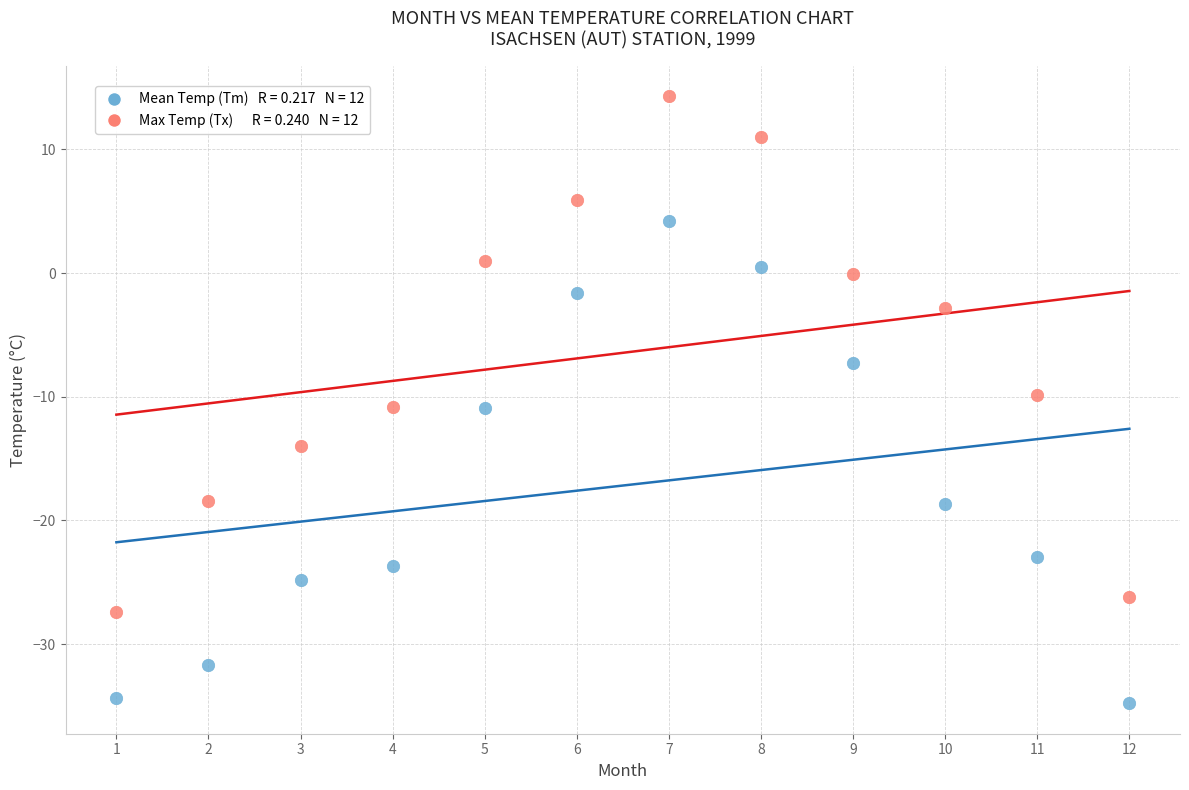

Across all data points, what is the range of Y values (max minus min)?

49.1